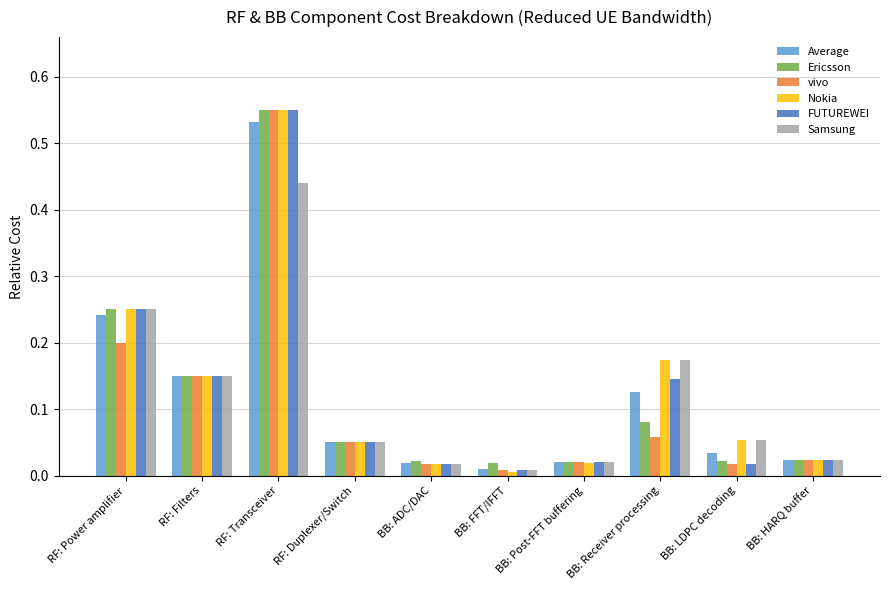

What is the total value across all series at RF: Filters?

0.9